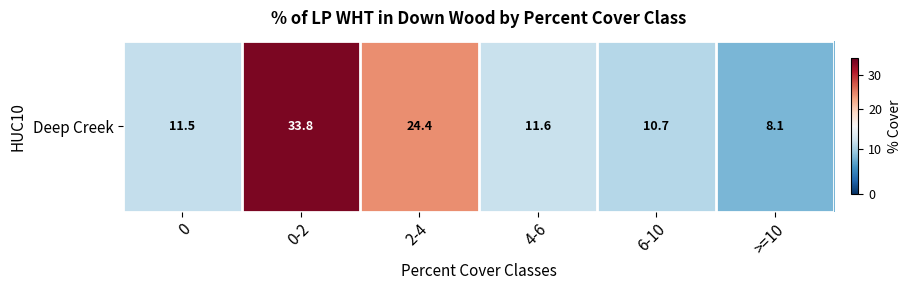

What is the ratio of the value at 0 to the value at 4-6?

1.0